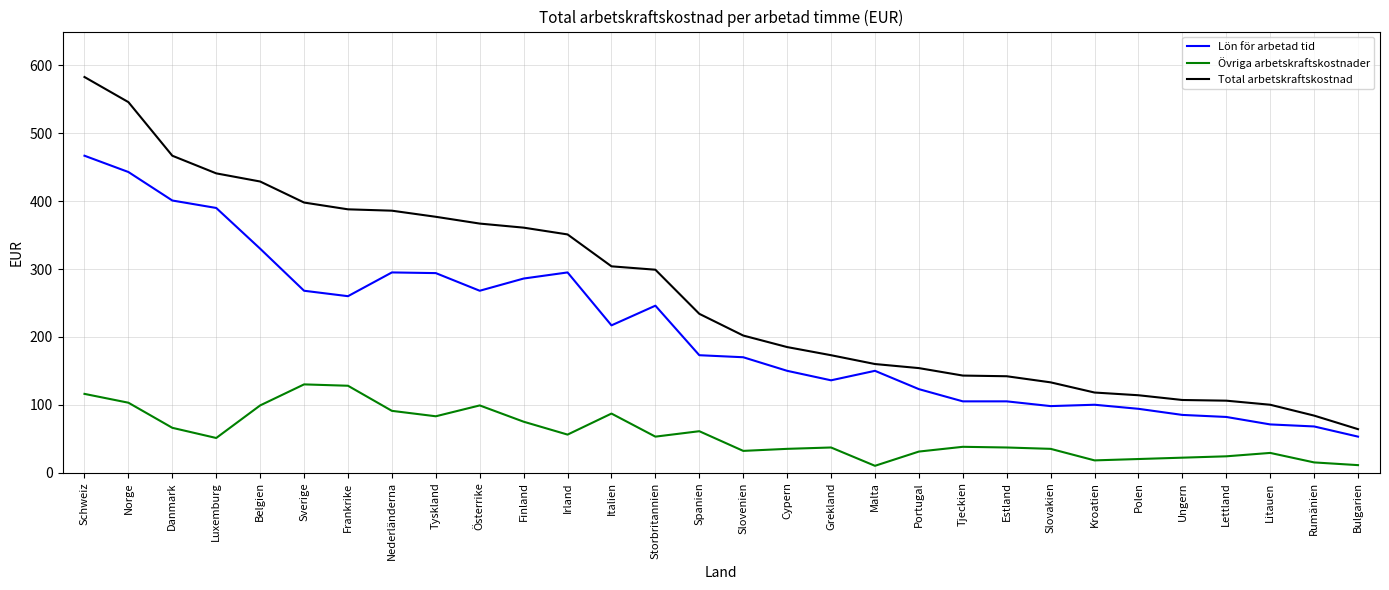

What position from the left is Slovenien?

16